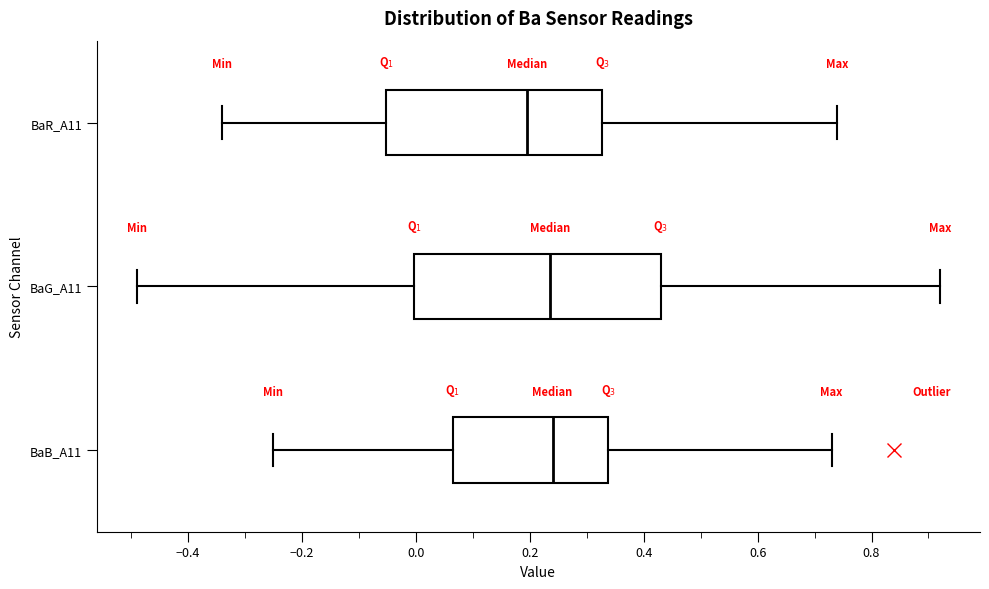

Which box has the furthest to the left median line?

BaR_A11